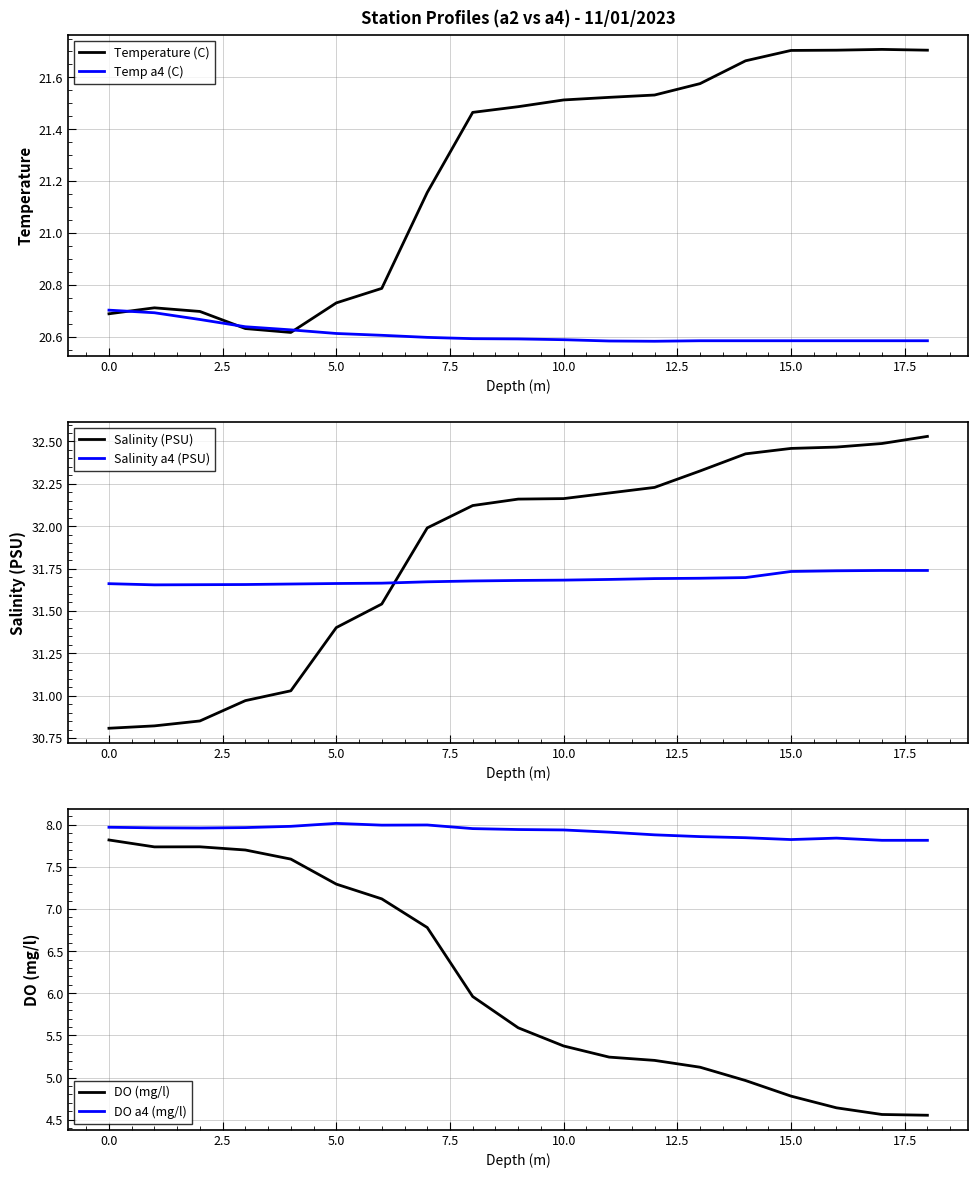

True or false: DO a4 (mg/l) and Temp a4 (C) cross at least once.

False